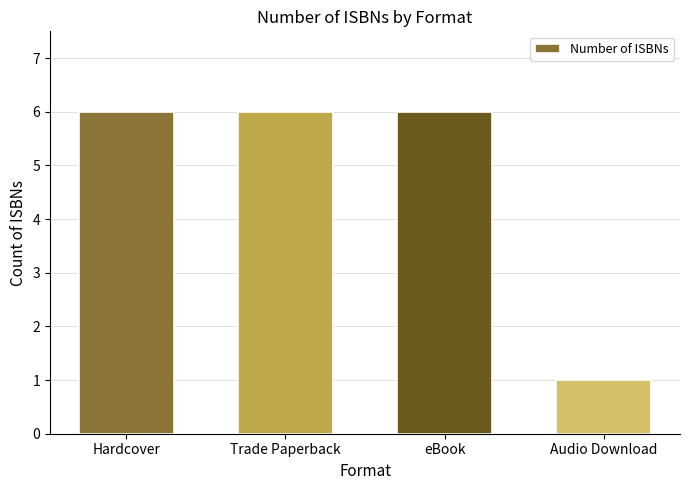

Which category has the lowest value across all series?

Audio Download